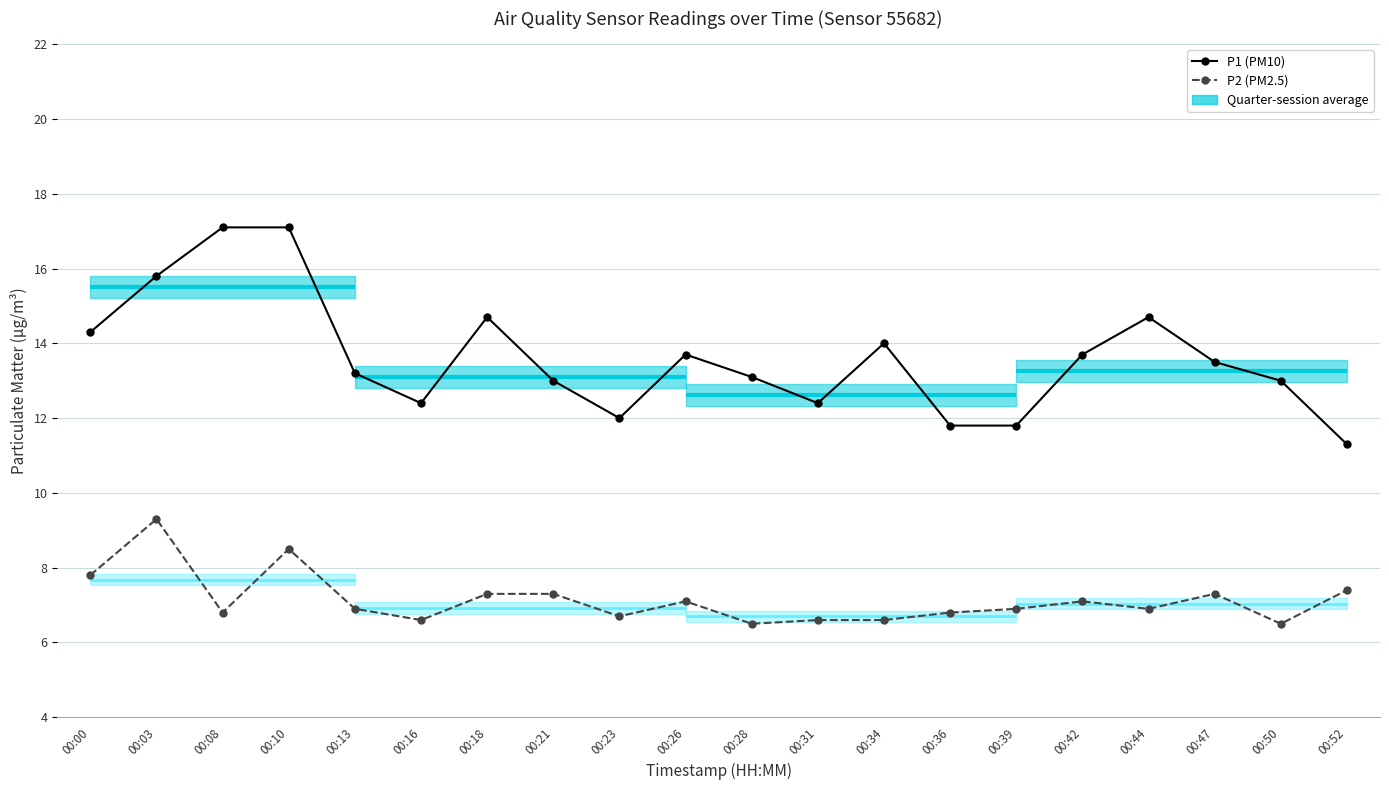

Which has a higher value, 00:16 or 00:00?

00:00